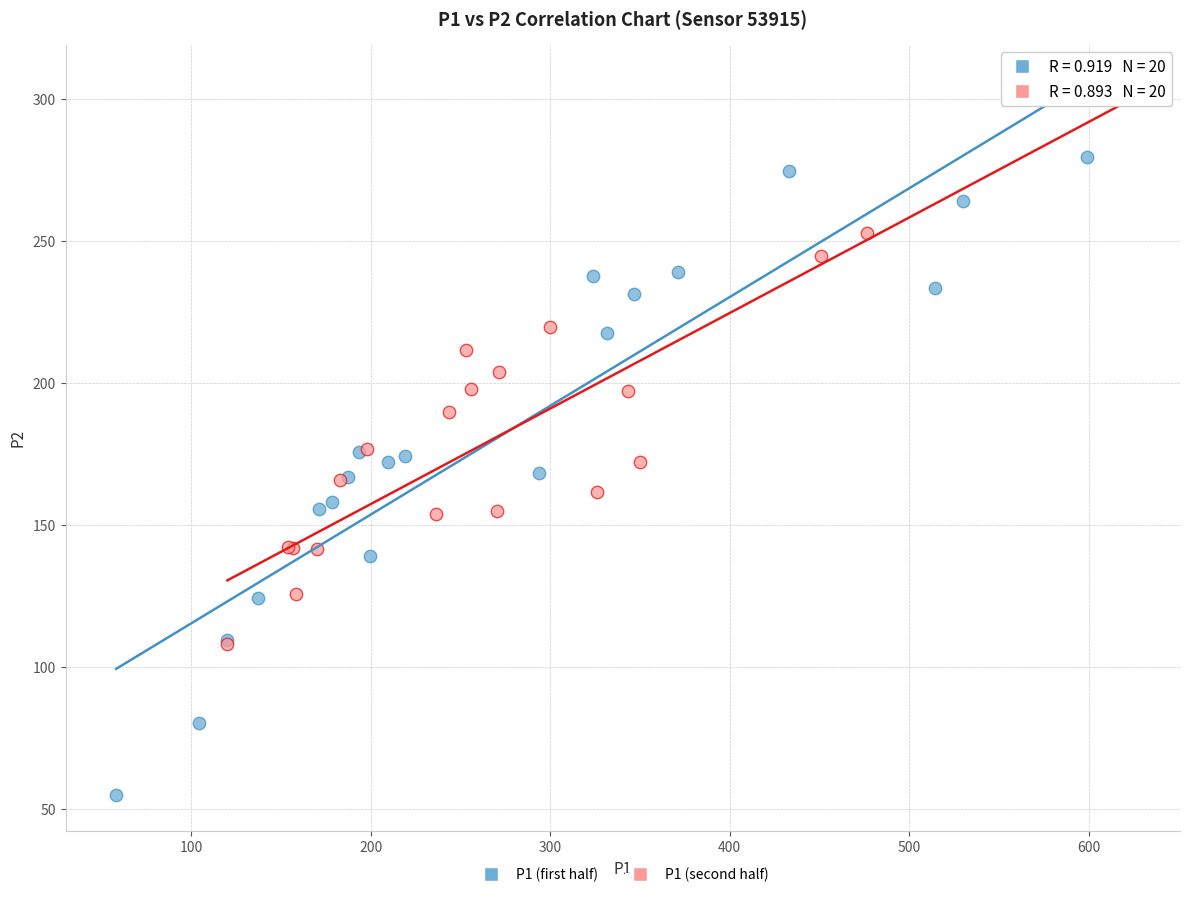

Which series contains the lowest Y value?

P1 (first half)